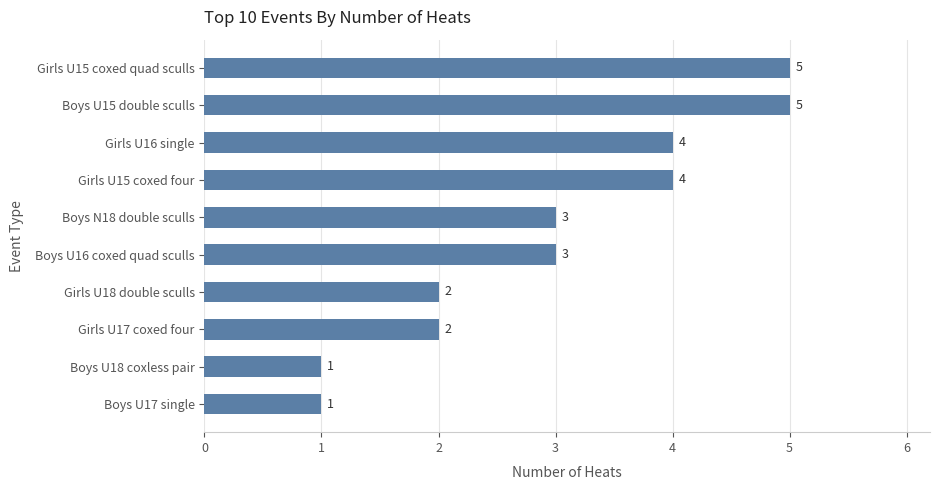

How many data points are less than 3?

4